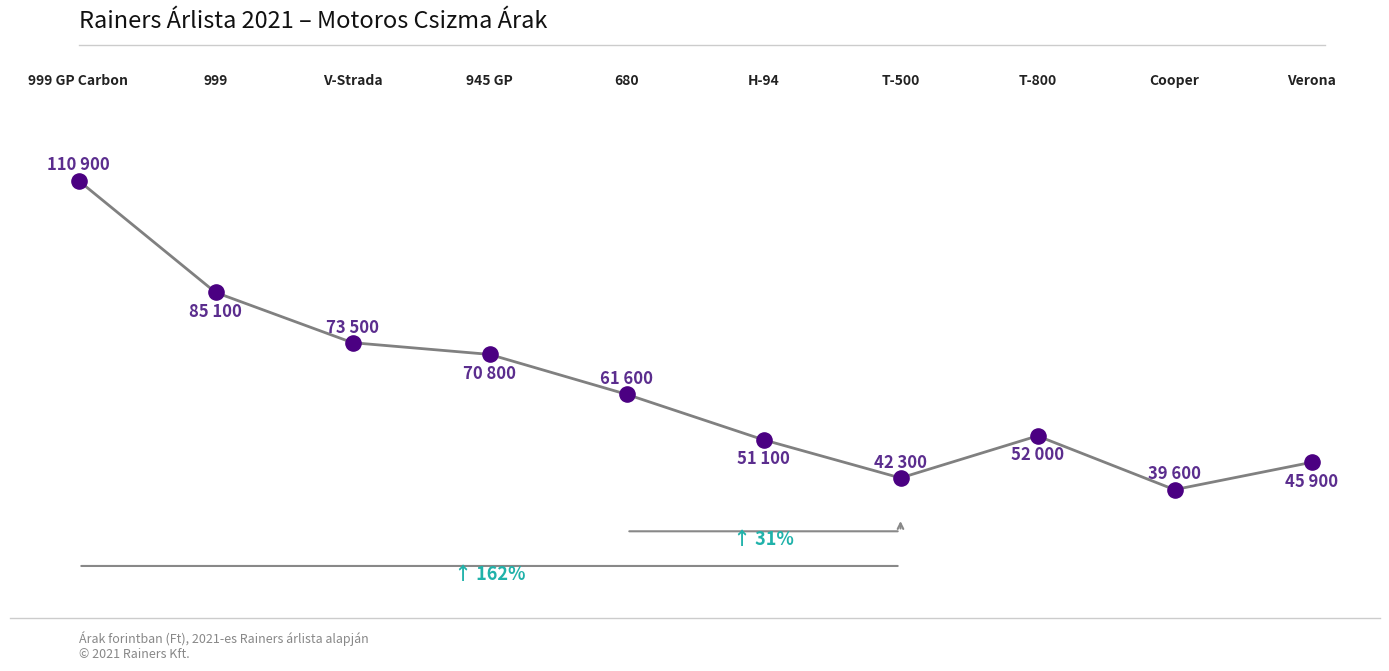

Approximately how many times larger is the value at Cooper compared to Verona?

0.9